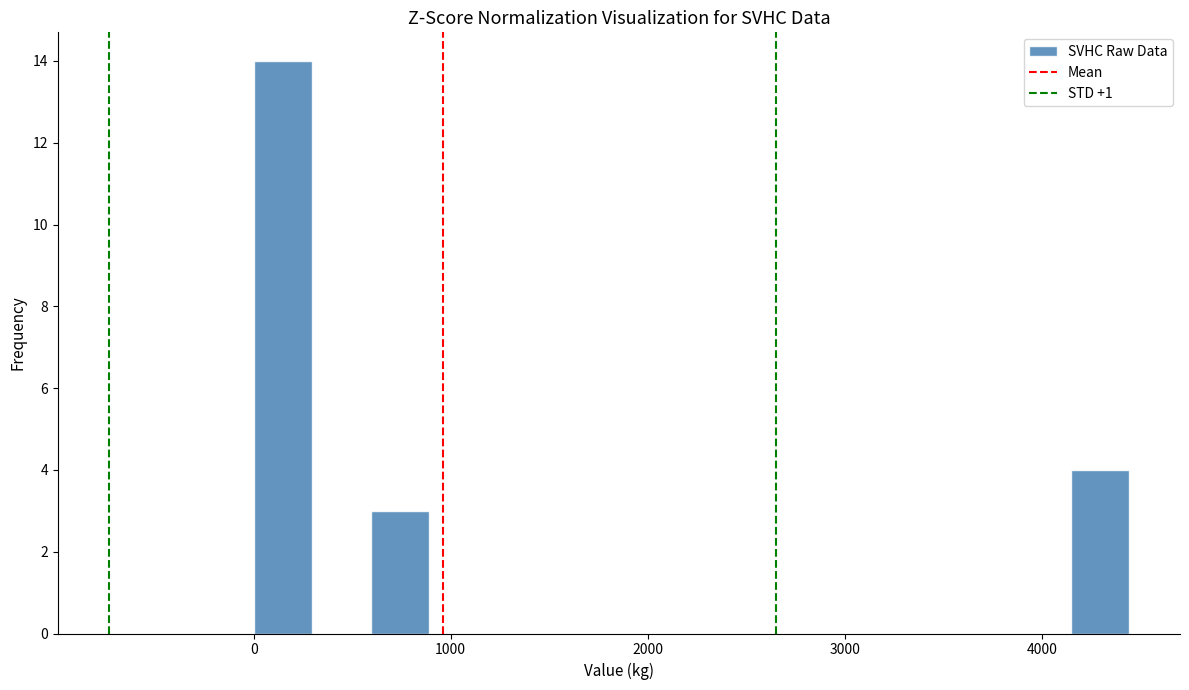

Around what value on the x-axis is the tallest bar? Give the approximate position of its centre, as read against the axis.

100